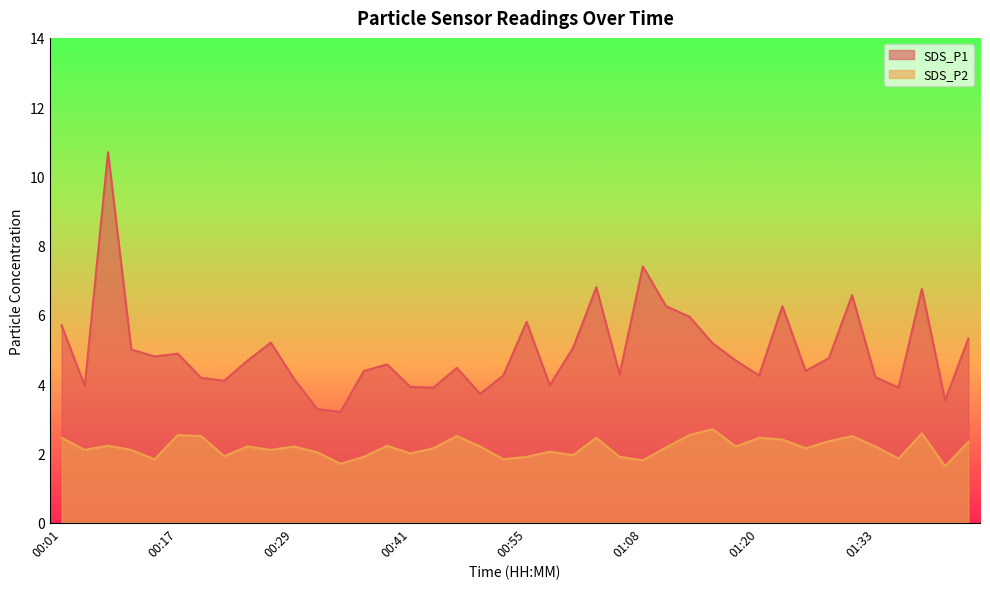

Rank the series at 00:58 from lowest to highest value.

SDS_P2, SDS_P1